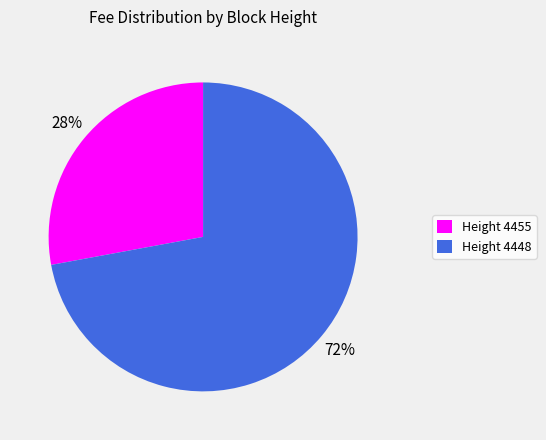

Count the number of slices in the pie.

2